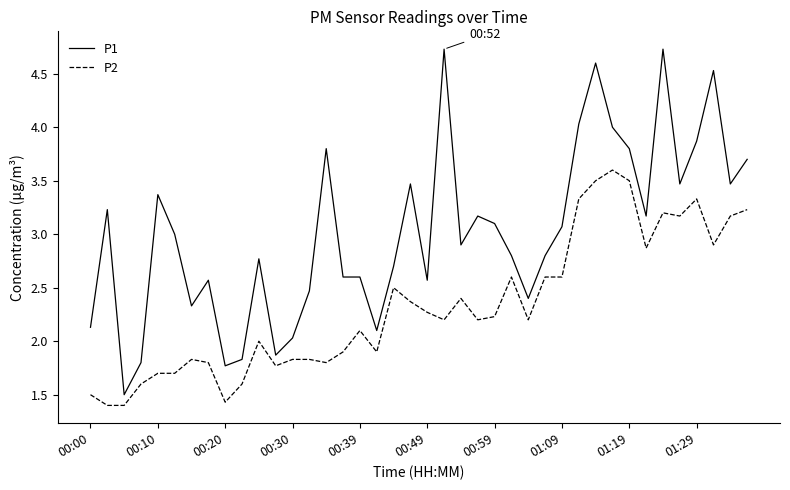

How many distinct data groups are displayed?

2